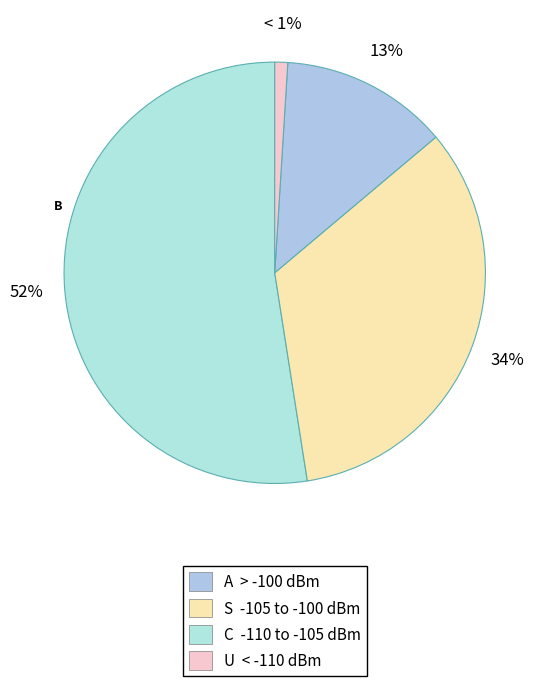

To the nearest percent, what is the average slice percentage?

25%